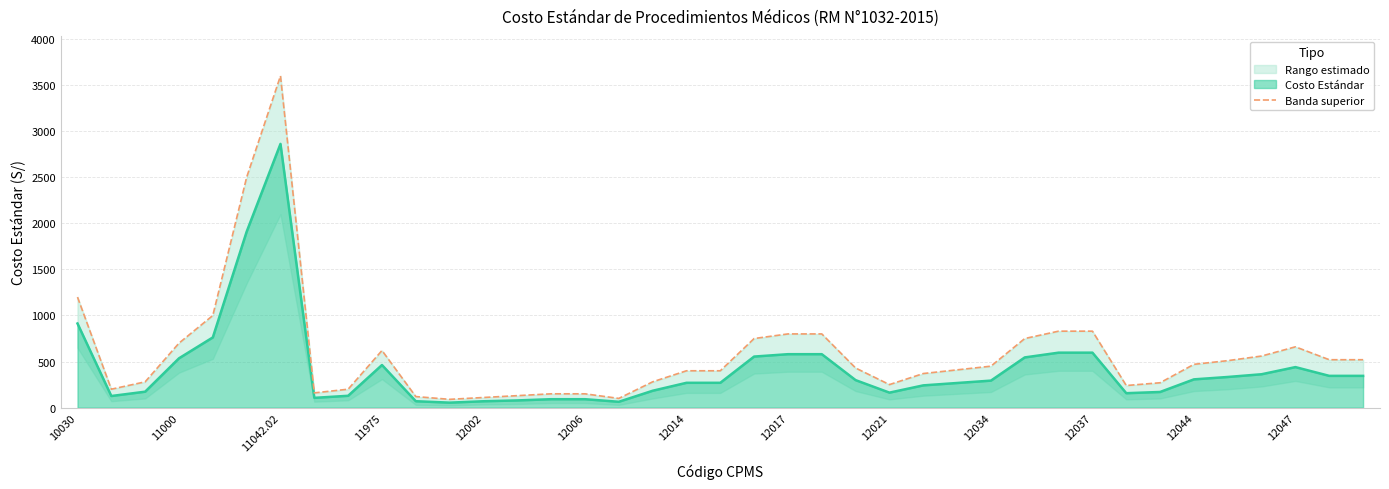

At which label does Costo Estándar reach its peak?

11042.02